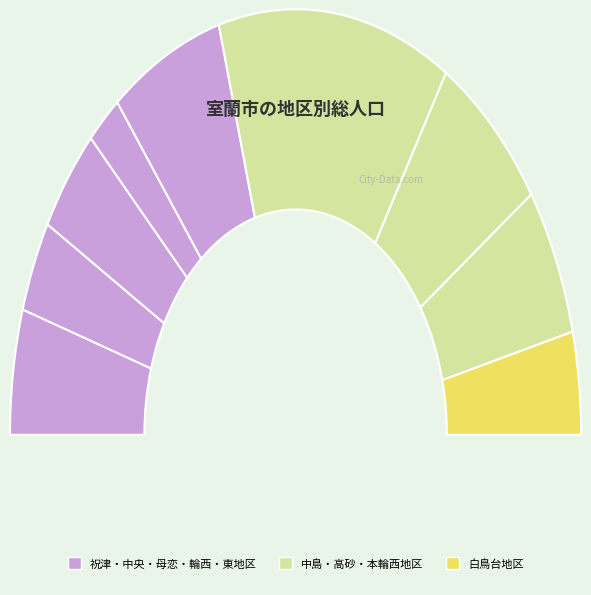

Does 中央地区 account for over 50% of the chart?

No